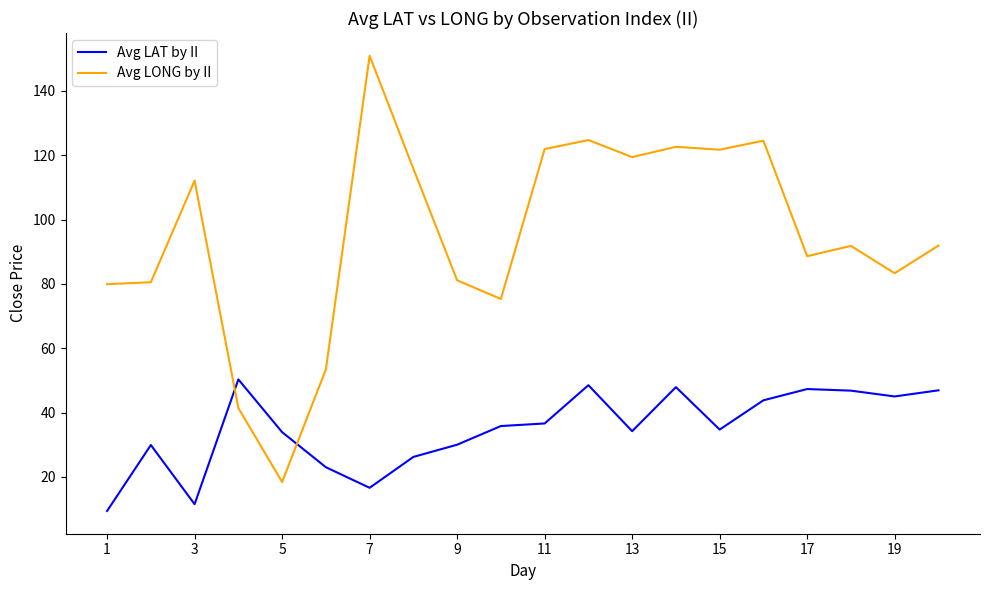

Which series has the widest spread of values?

Avg LONG by II